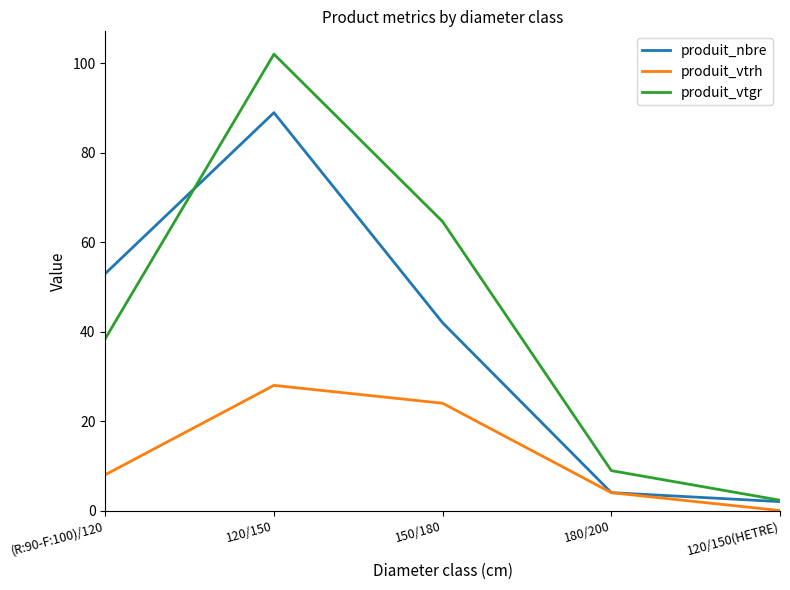

Does the chart display data point markers on the line(s)?

No